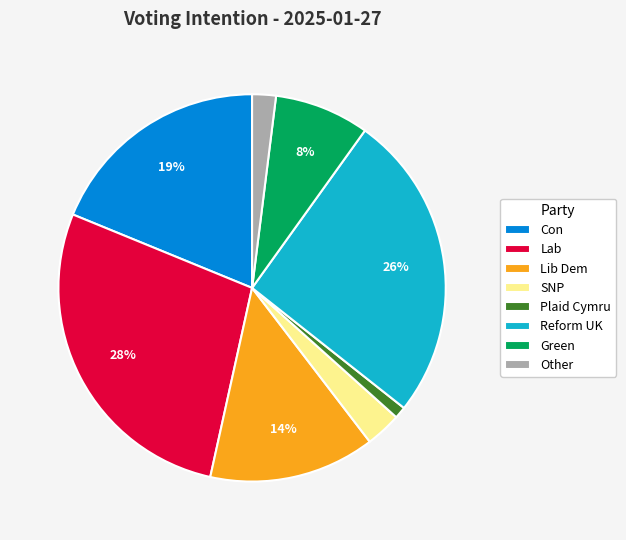

To the nearest percent, what is the difference between the largest and smallest slice percentages?

27%